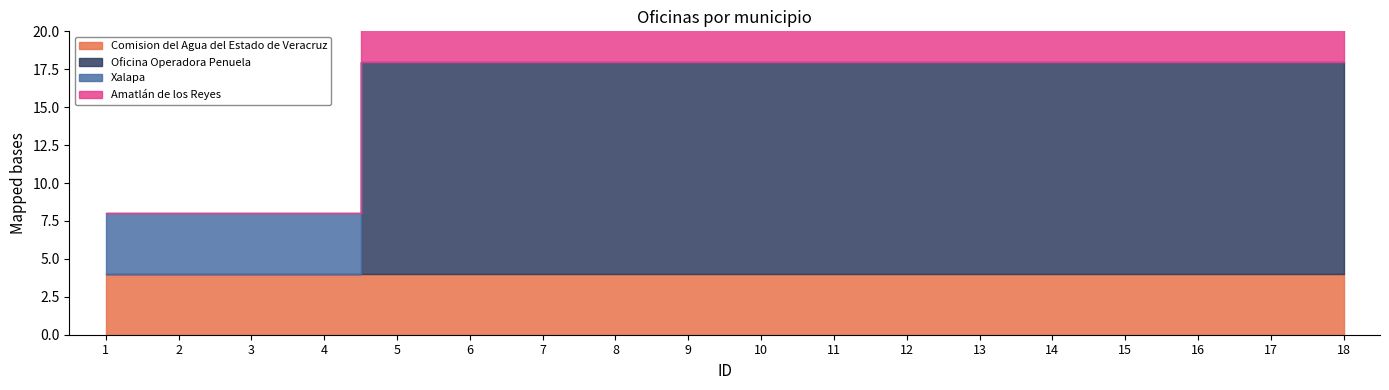

At which category is the sum across all series the highest?

5